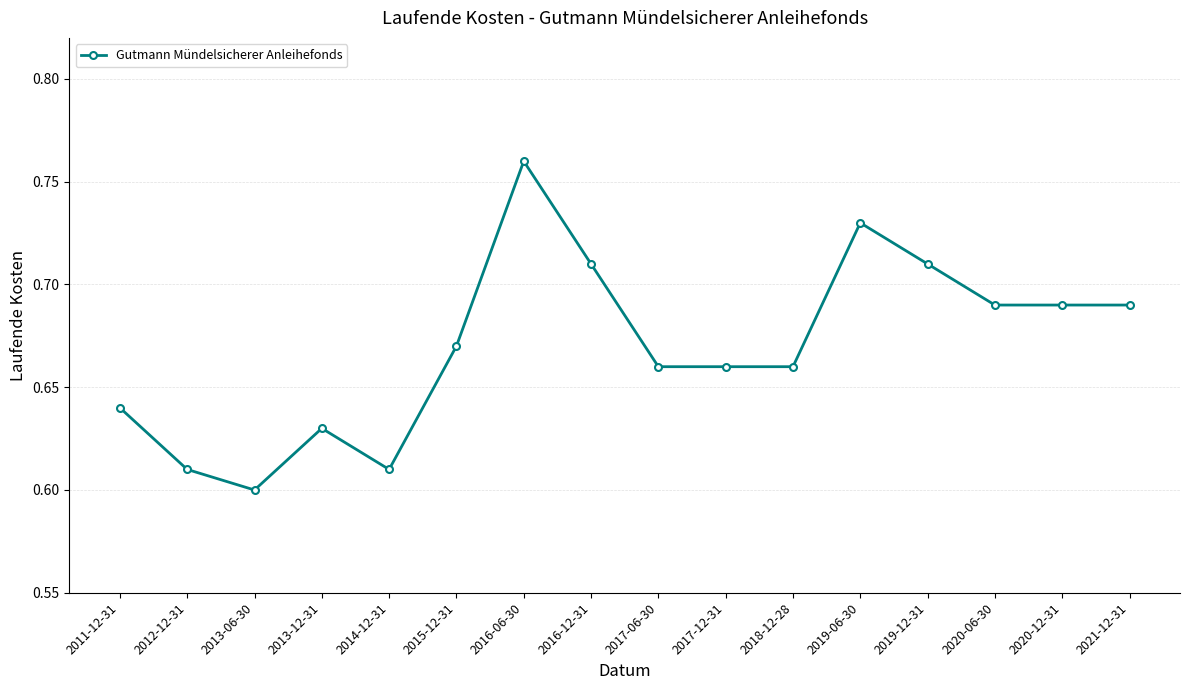

What is the sum of all values?

10.7